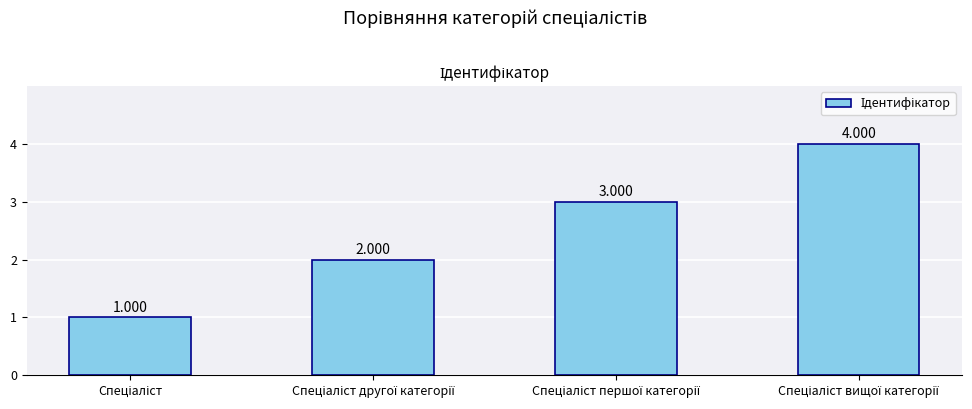

How many series are shown in this chart?

1